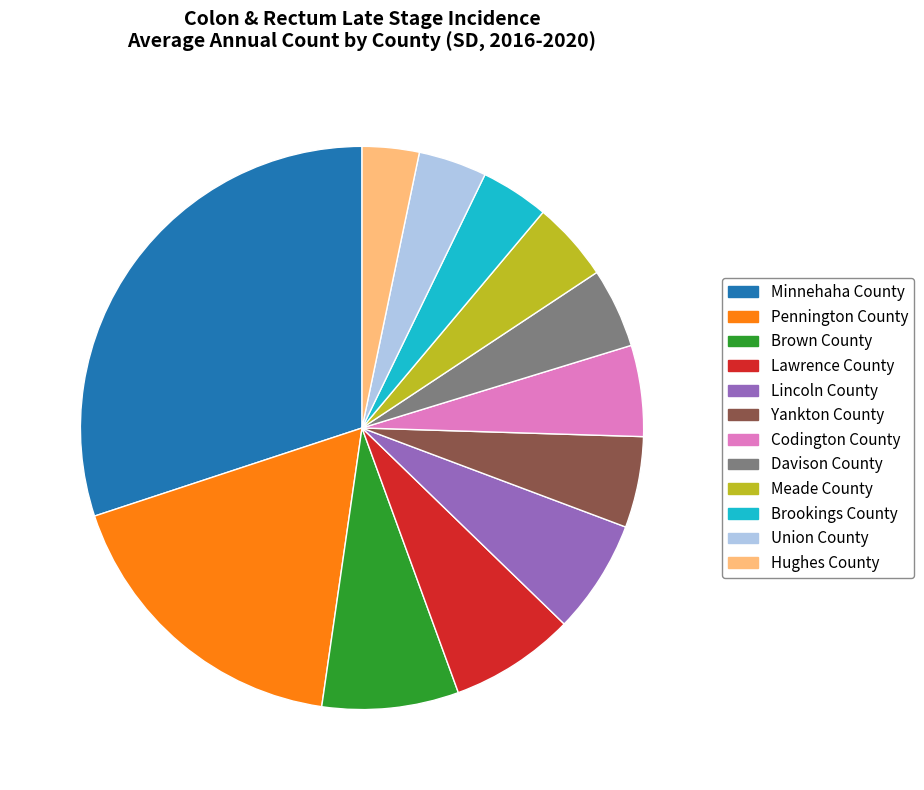

Is there a majority slice in this chart?

No